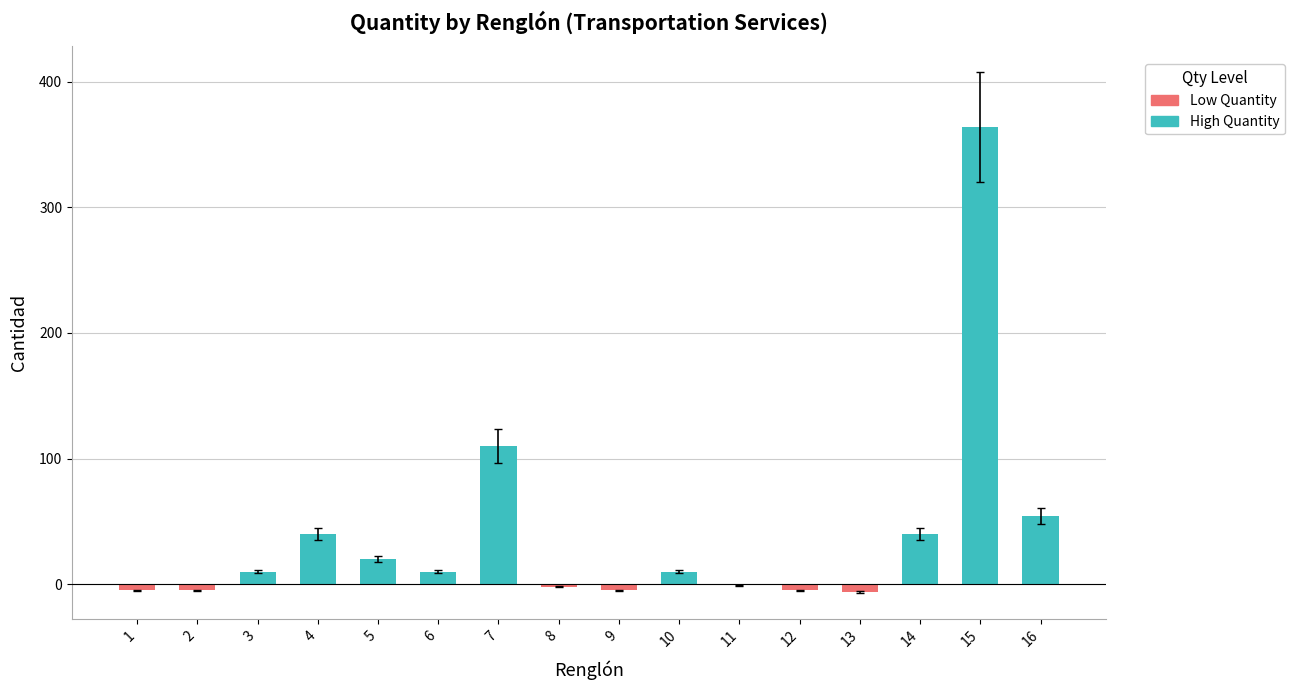

The value at 15 is 607. True or false?

False